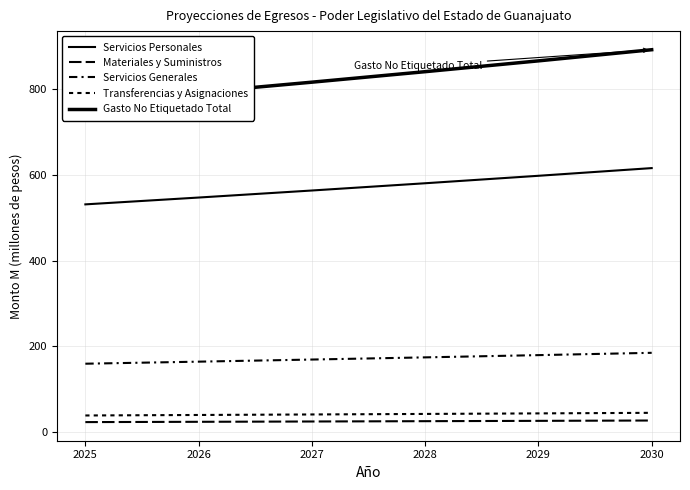

Where is Transferencias y Asignaciones nearest to the value 41?

2027